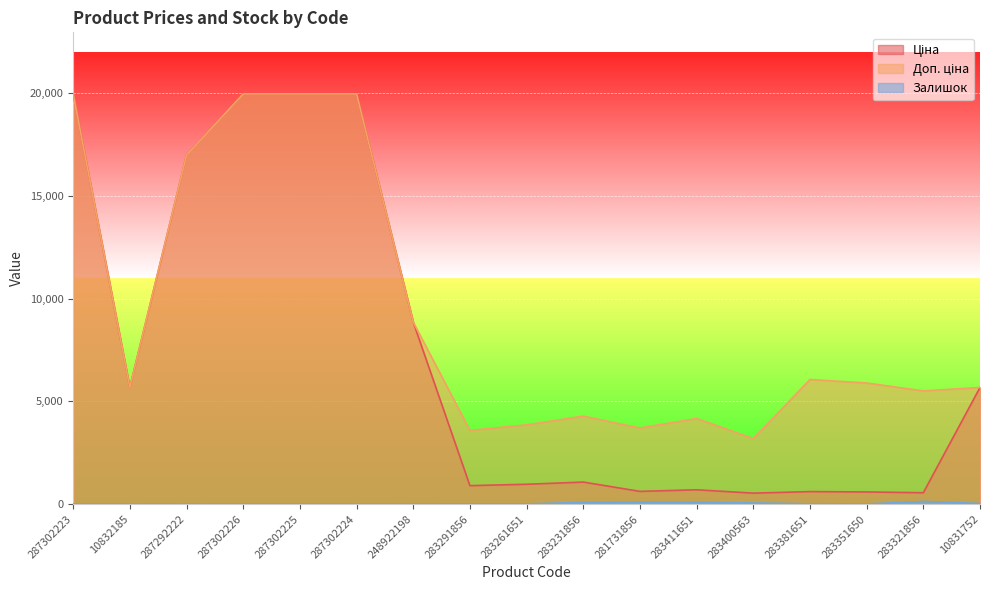

Reading right to left, extract all data points from this chart.

Ціна: 10831752=5673.8	283321856=550.6	283351650=589.2	283381651=606.1	283400563=531.3	283411651=694.3	281731856=617.0	283231856=1069.8	283261651=963.5	283291856=895.9	248922198=8856.7	287302224=19964.2	287302225=19964.2	287302226=19964.2	287292222=16976.3	10832185=5673.8	287302223=19964.2
Доп. ціна: 10831752=5673.8	283321856=5505.8	283351650=5892.2	283381651=6061.2	283400563=3187.6	283411651=4165.6	281731856=3701.9	283231856=4279.1	283261651=3854.0	283291856=3583.6	248922198=8856.7	287302224=19964.2	287302225=19964.2	287302226=19964.2	287292222=16976.3	10832185=5673.8	287302223=19964.2
Залишок: 10831752=30.0	283321856=129.0	283351650=6.0	283381651=14.0	283400563=53.0	283411651=87.0	281731856=94.0	283231856=78.0	283261651=9.0	283291856=9.0	248922198=11.0	287302224=3.0	287302225=5.0	287302226=7.0	287292222=1.0	10832185=3.0	287302223=7.0